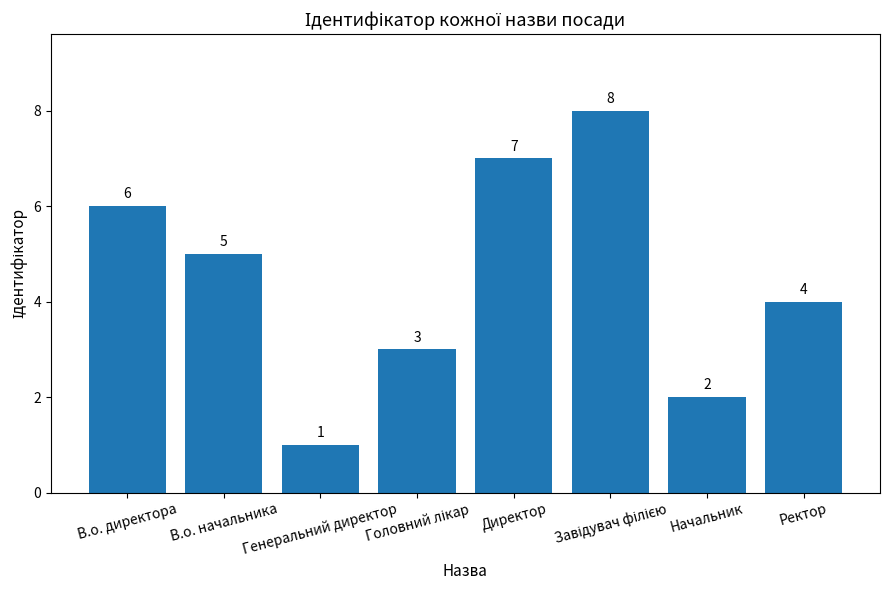

True or false: the data shows 6 at В.о. директора.

True